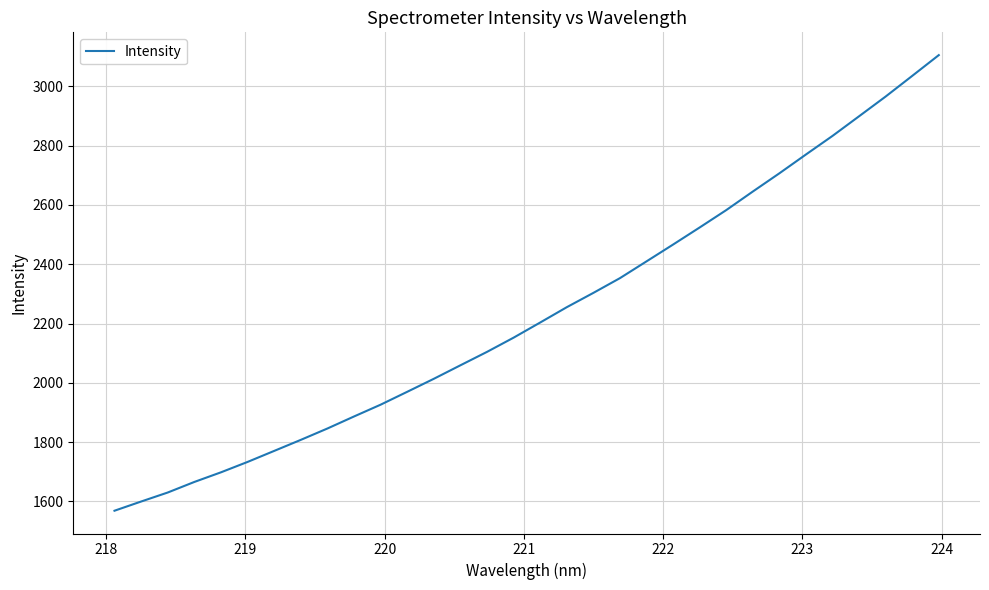

What is the greatest value displayed?

3105.1